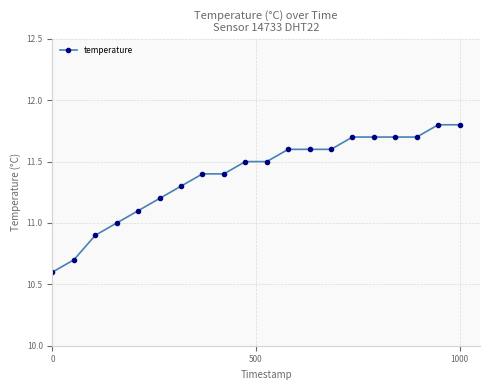

What is the maximum value shown in the chart?

11.8